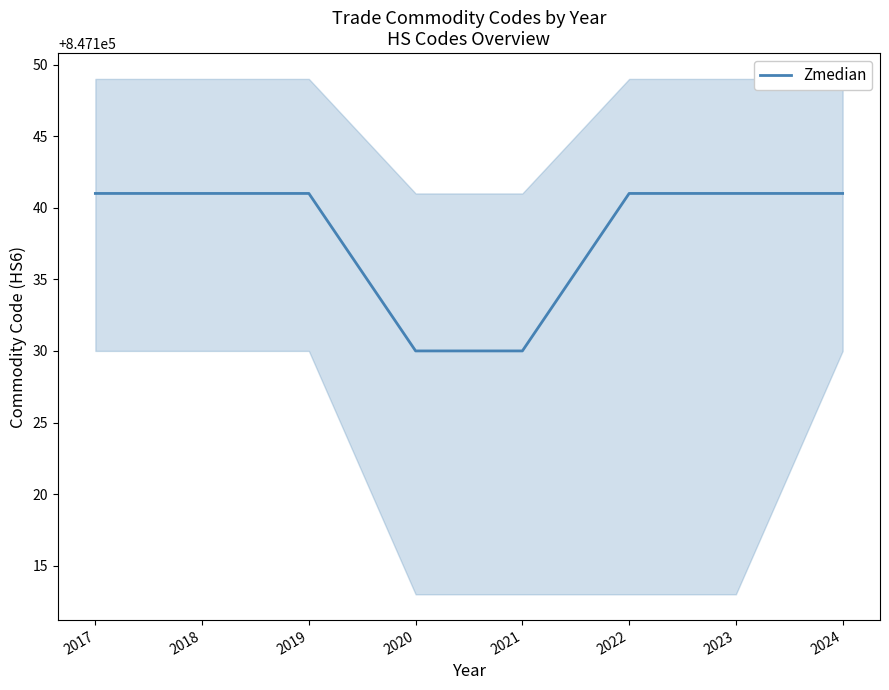

List the labels in order of value, smallest first.

2020, 2021, 2017, 2018, 2019, 2022, 2023, 2024